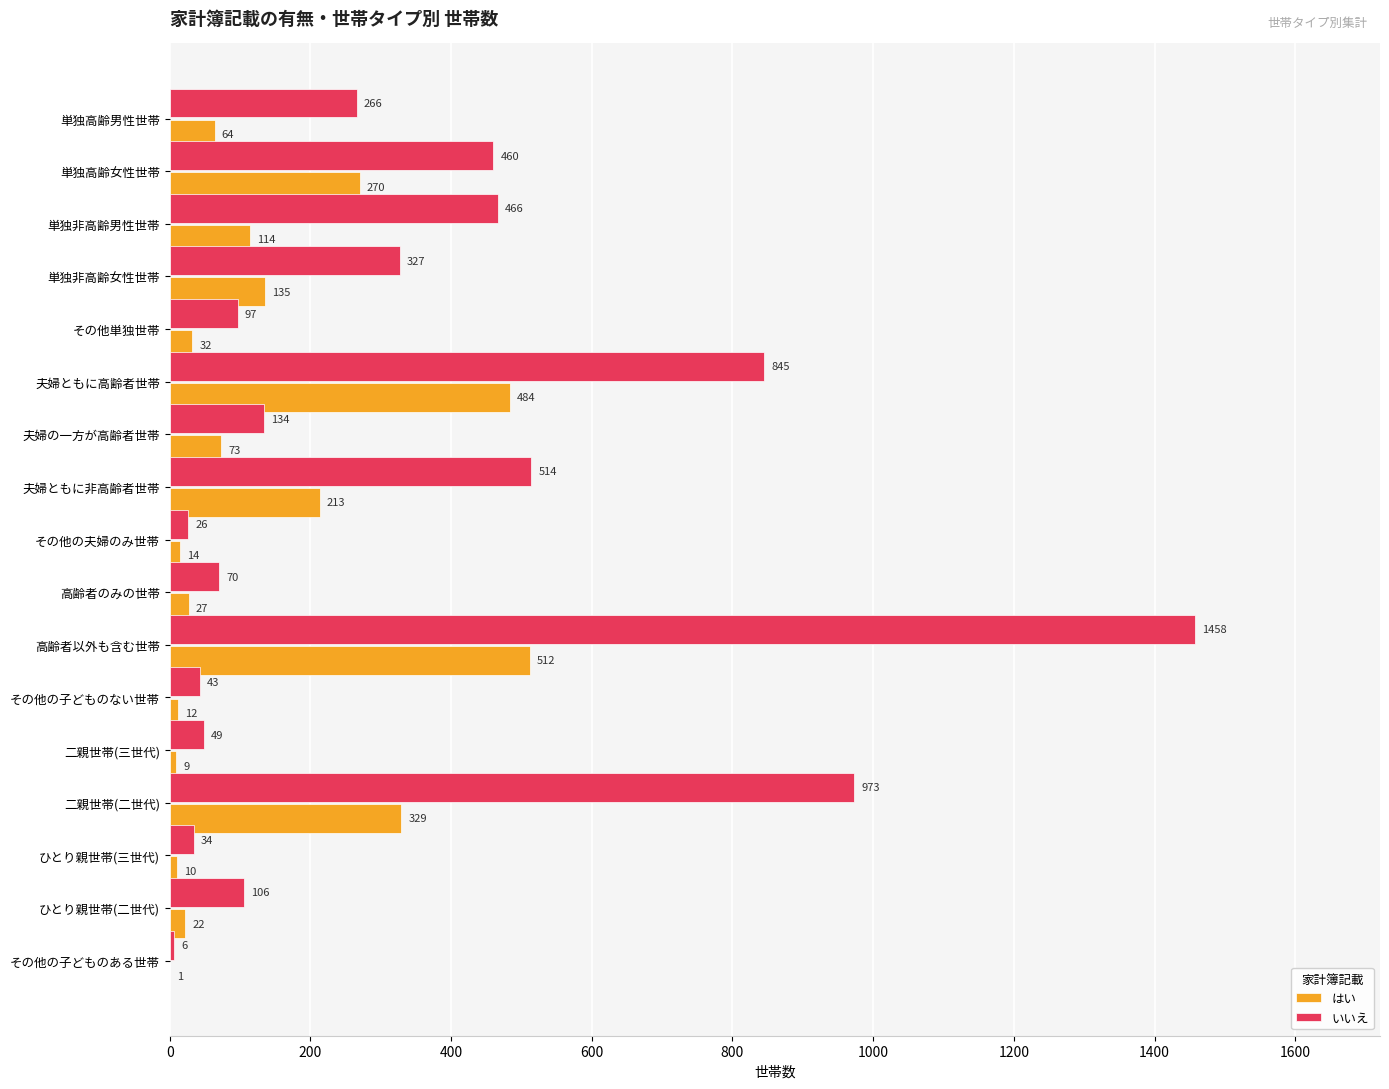

What is the sum of the いいえ values at 夫婦の一方が高齢者世帯 and 高齢者以外も含む世帯?

1592